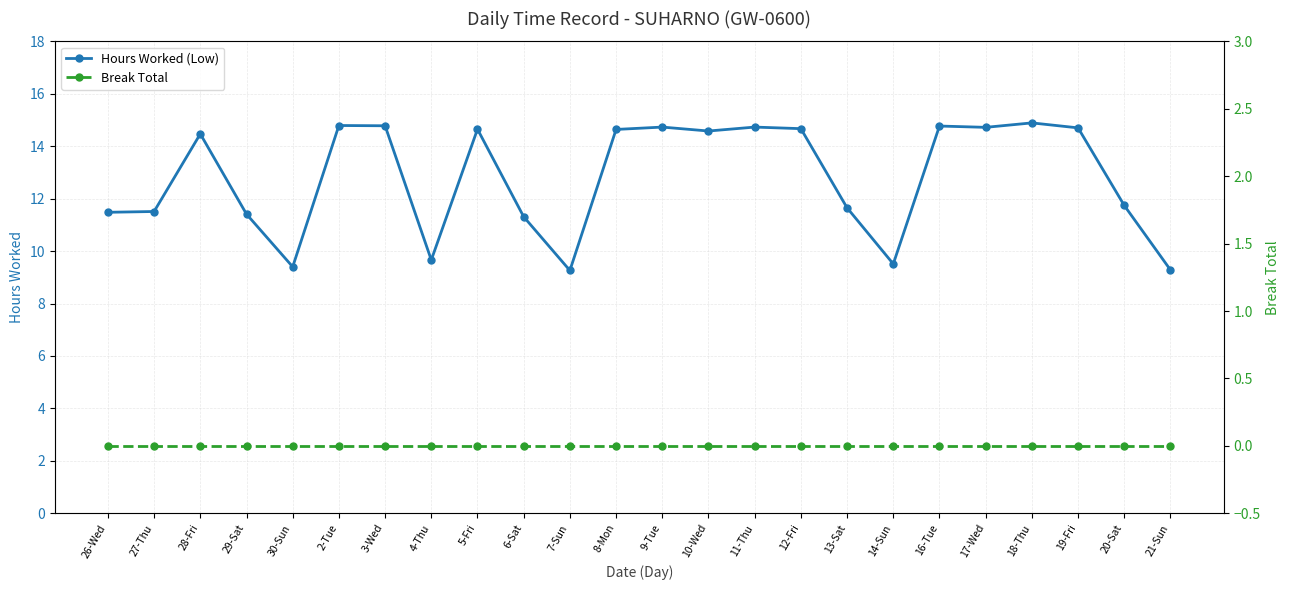

True or false: Break Total has more than 2 interior local peaks.

False